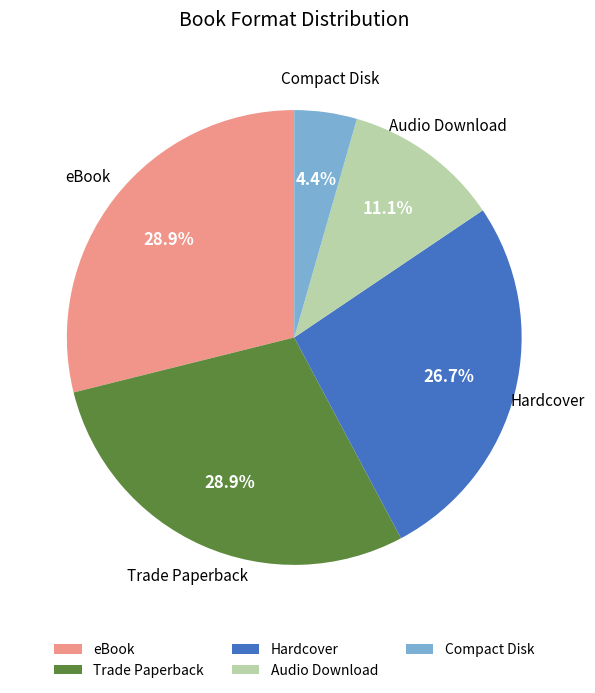

Which slice is the smallest?

Compact Disk